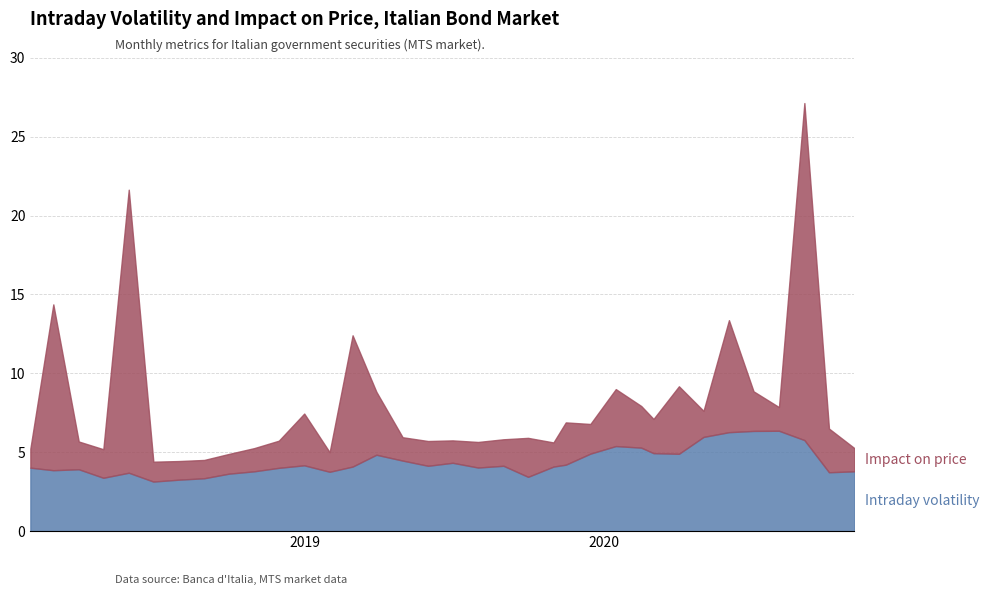

What is the spread (max minus min) of values at 2020-04-01?

0.6